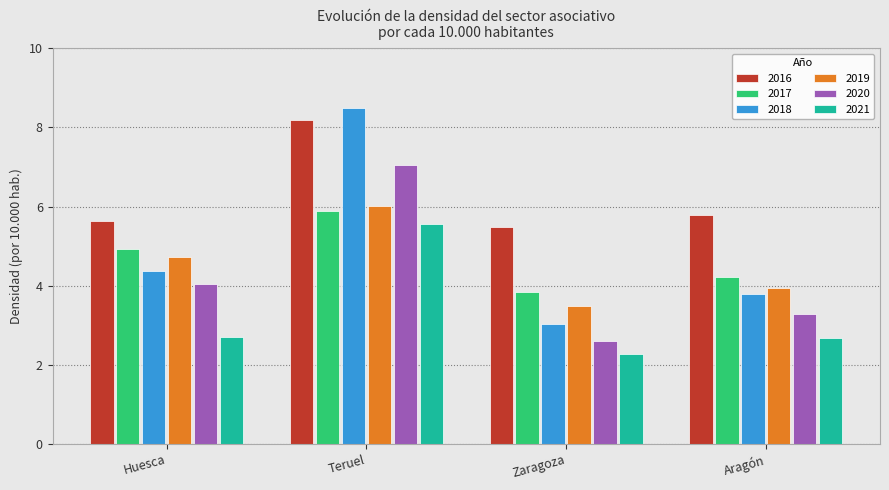

What is the difference between the second highest and second lowest values in the 2018 series?

0.6